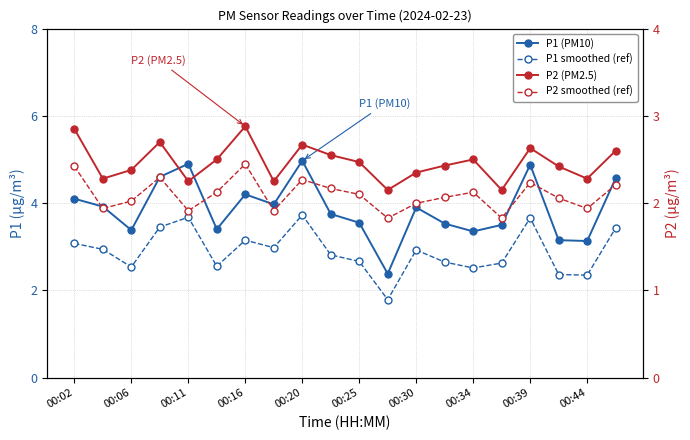

What value does the P1 smoothed (ref) series have at 19?

3.4